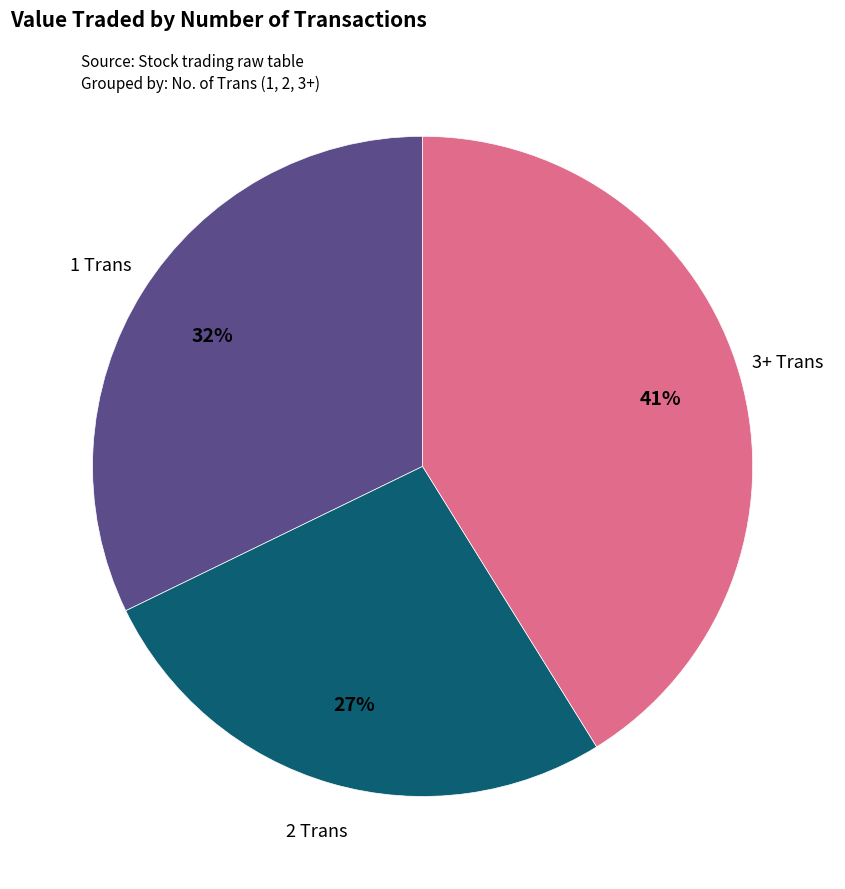

How many slices are in this pie chart?

3